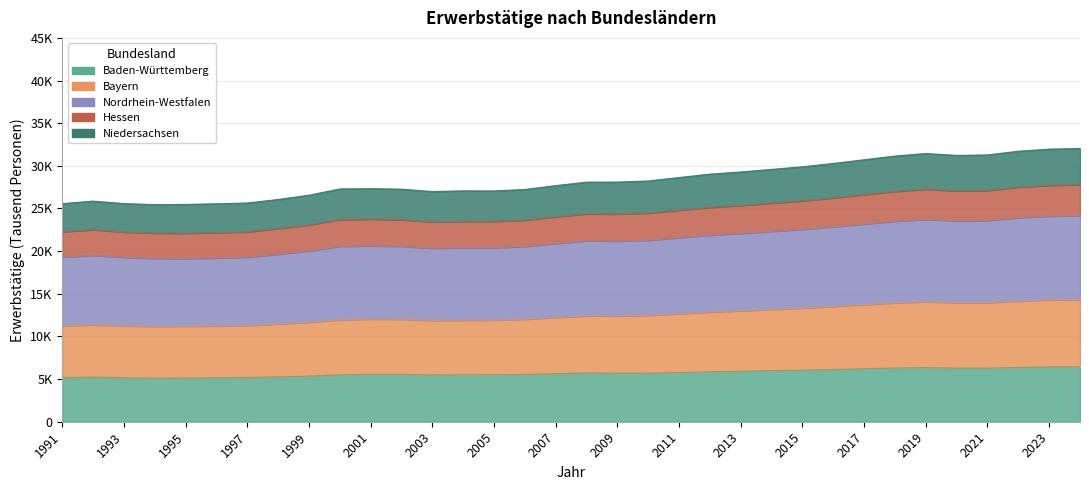

Which category has the highest value across all series?

2024